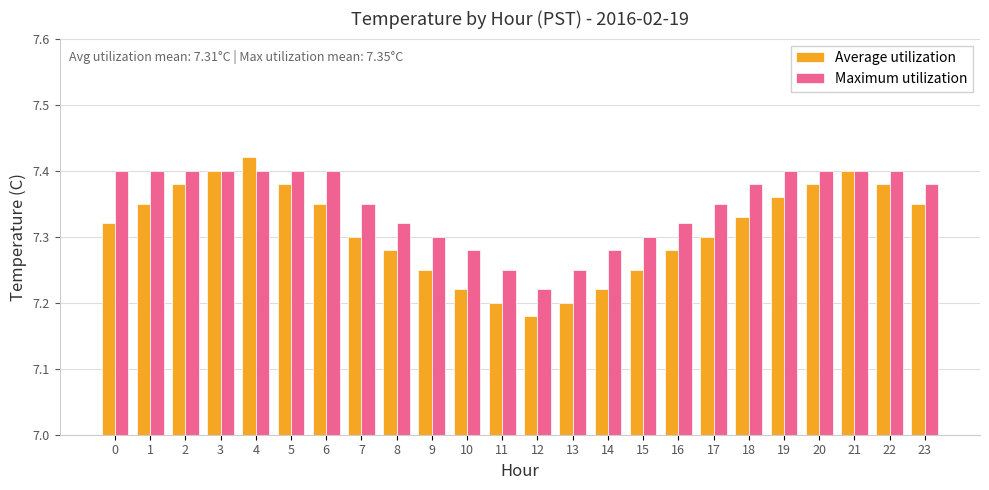

What is the total value across all series at 22?

14.8